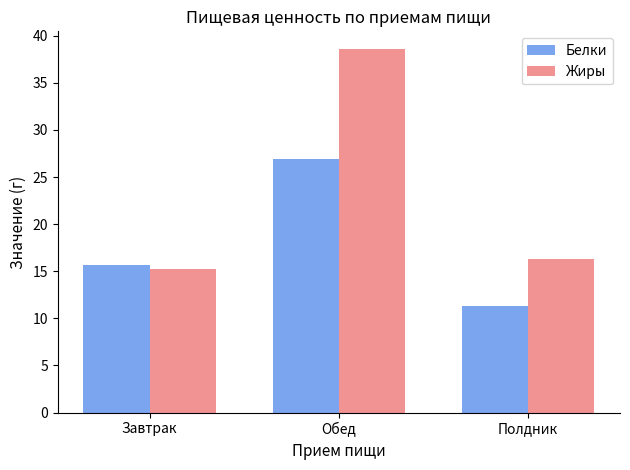

Which series has the largest range (max minus min)?

Жиры